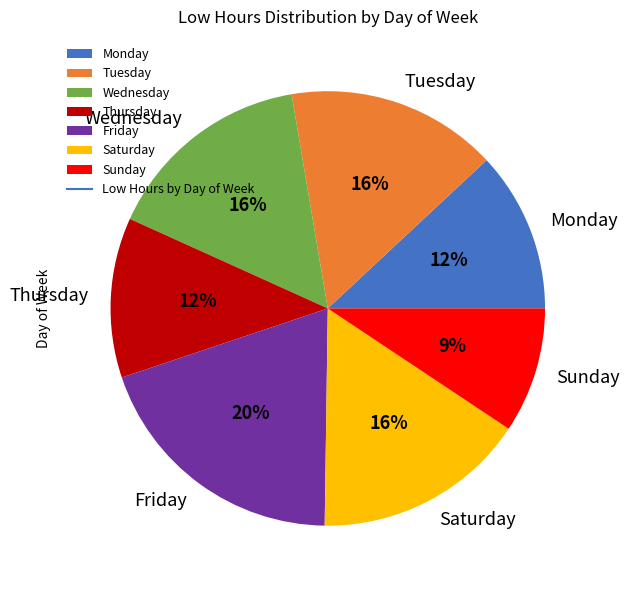

Do Wednesday and Tuesday together represent more than half of the pie?

No